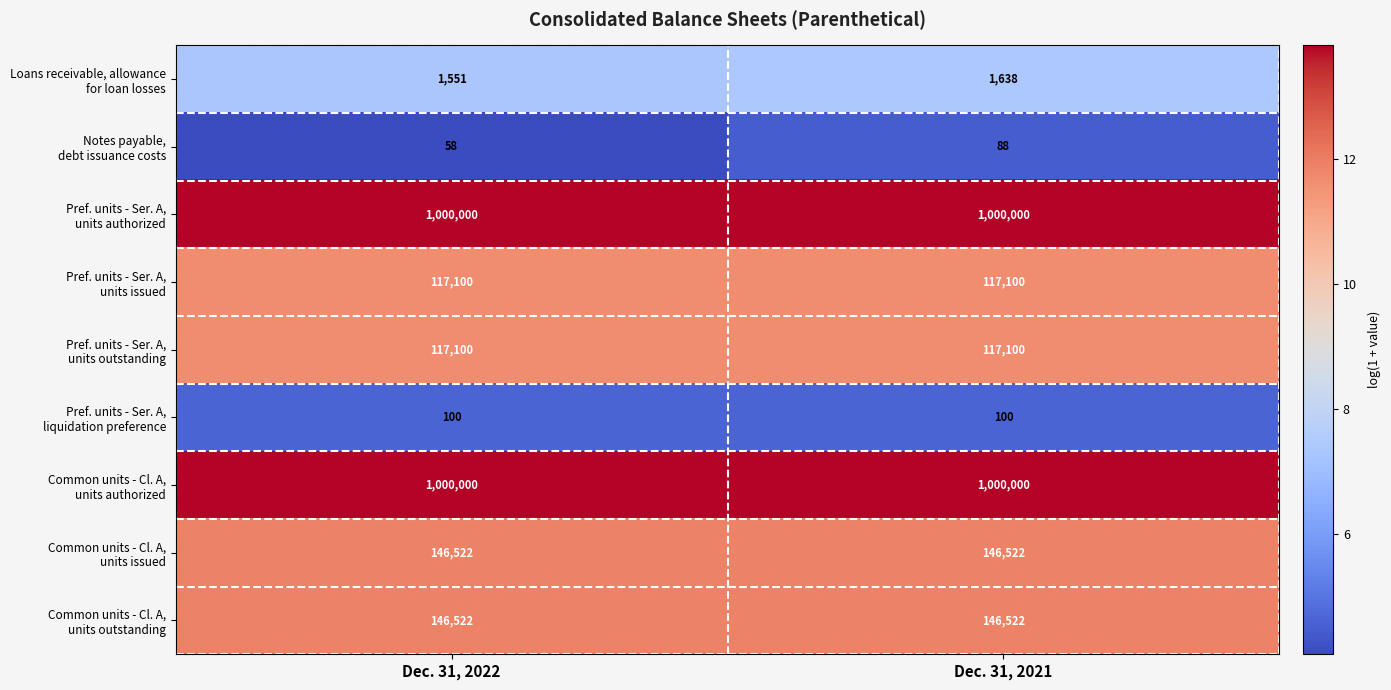

What is the maximum value shown in the chart?

1000000